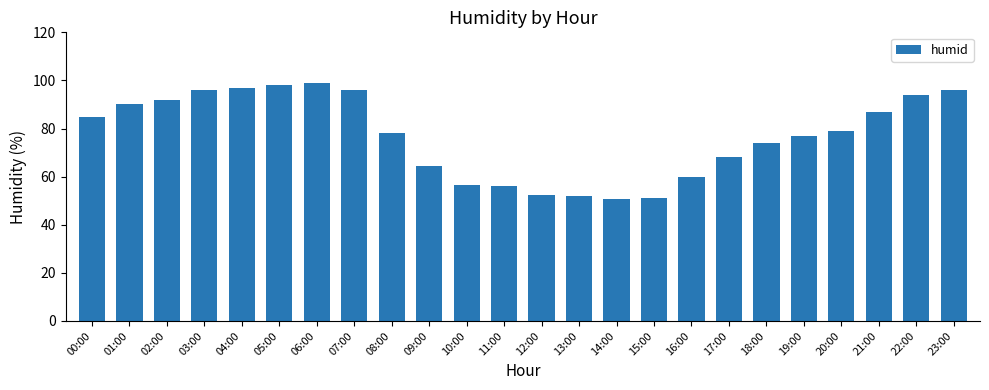

What is the change in value from 00:00 to 01:00?

+5.0